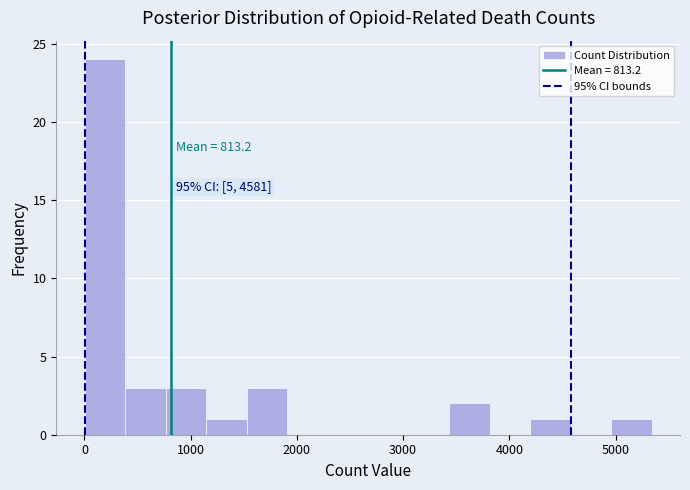

Read against the x-axis, roughly where is the centre of the tallest bar?

200